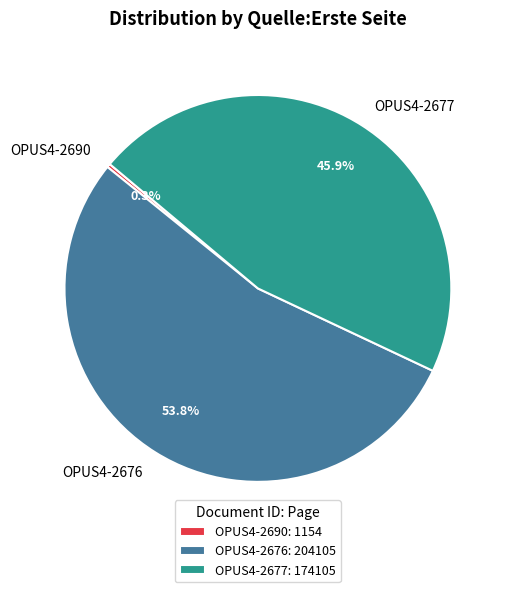

Rank the categories by value from lowest to highest.

OPUS4-2690, OPUS4-2677, OPUS4-2676